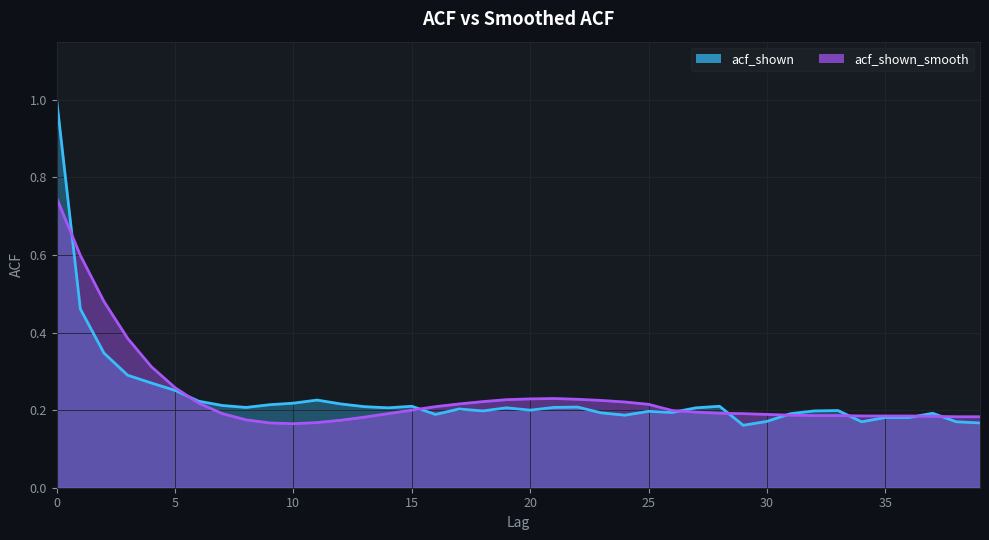

How many interior local peaks does the acf_shown_smooth series have?

1